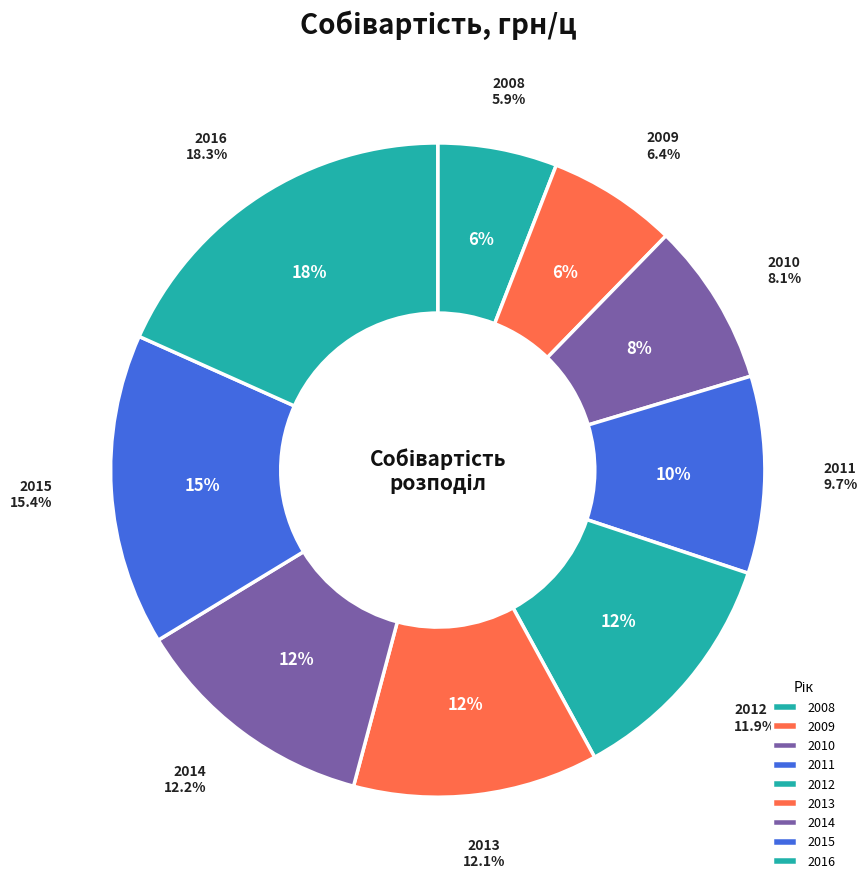

To the nearest percent, what portion does 2012 represent?

12%